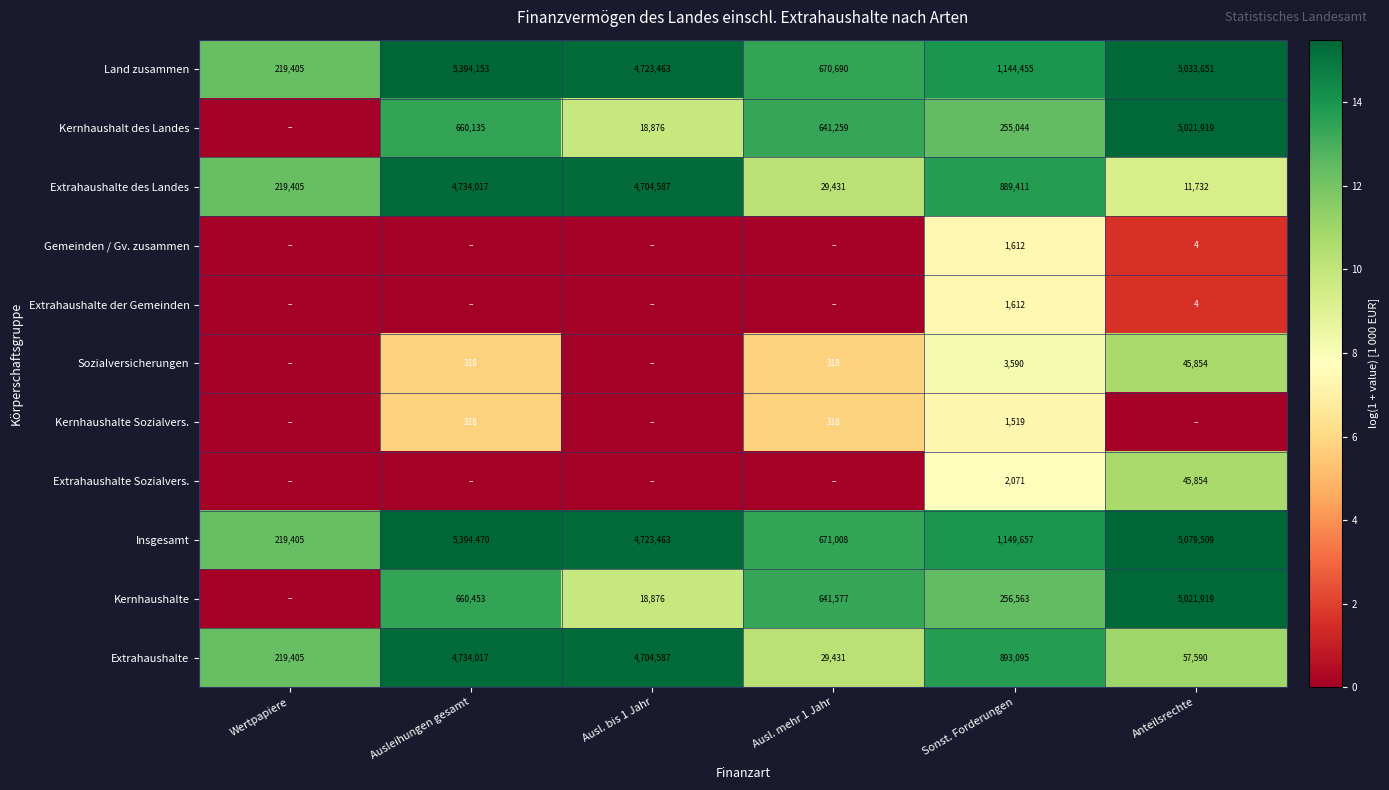

At which label does Insgesamt reach its minimum?

Wertpapiere